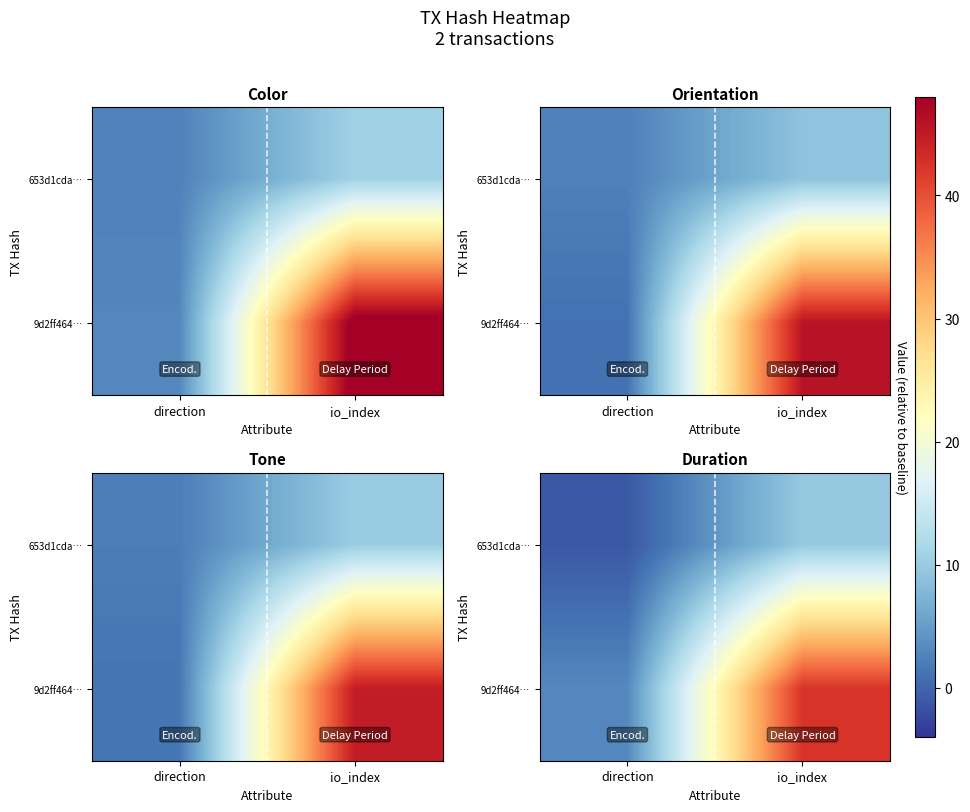

Between direction and io_index, which is larger?

io_index